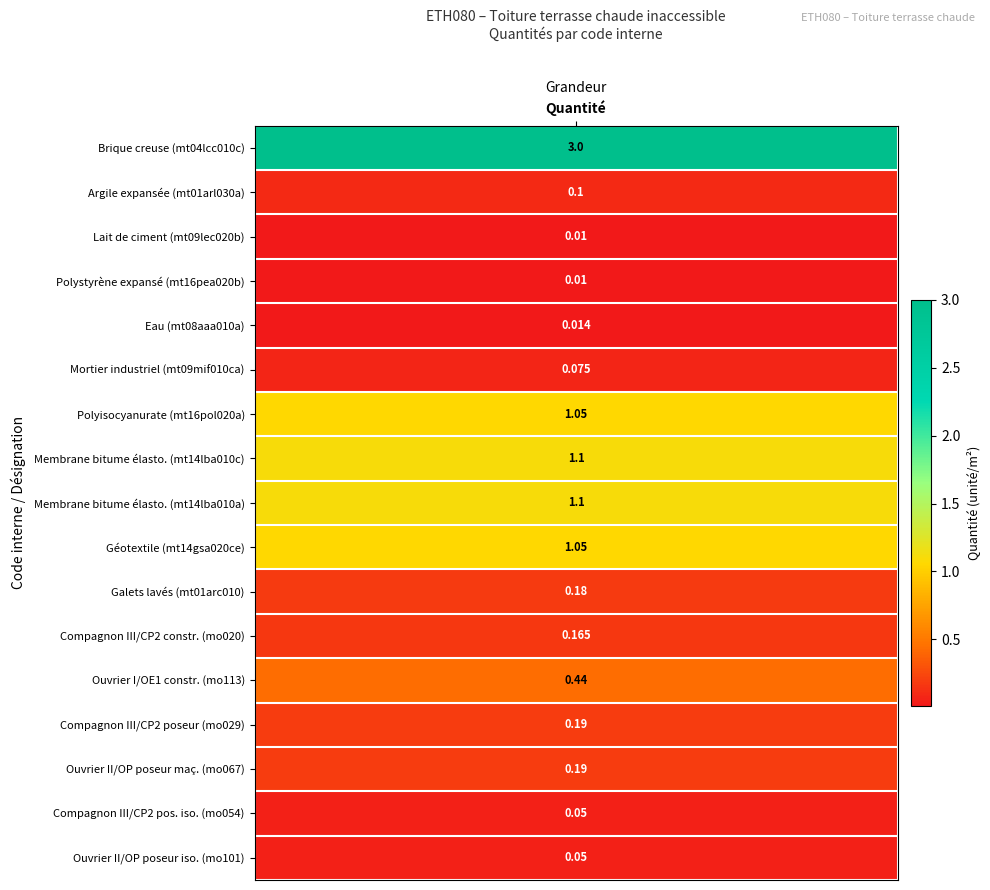

Reading left to right, extract all data points from this chart.

mt04lcc010c=3.0	mt01arl030a=0.1	mt09lec020b=0.0	mt16pea020b=0.0	mt08aaa010a=0.0	mt09mif010ca=0.1	mt16pol020a=1.1	mt14lba010c=1.1	mt14lba010a=1.1	mt14gsa020ce=1.1	mt01arc010=0.2	mo020=0.2	mo113=0.4	mo029=0.2	mo067=0.2	mo054=0.1	mo101=0.1